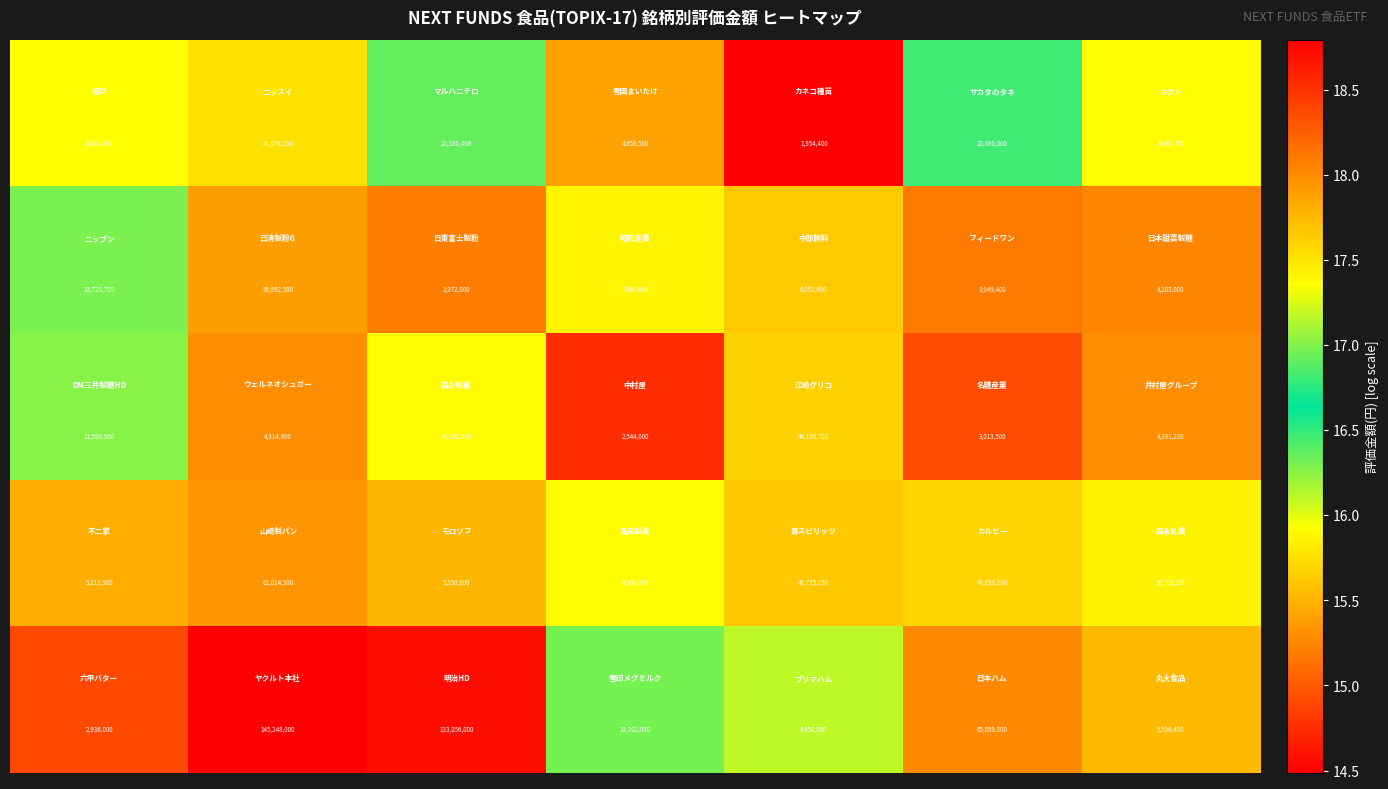

What is the greatest value displayed?

145248000